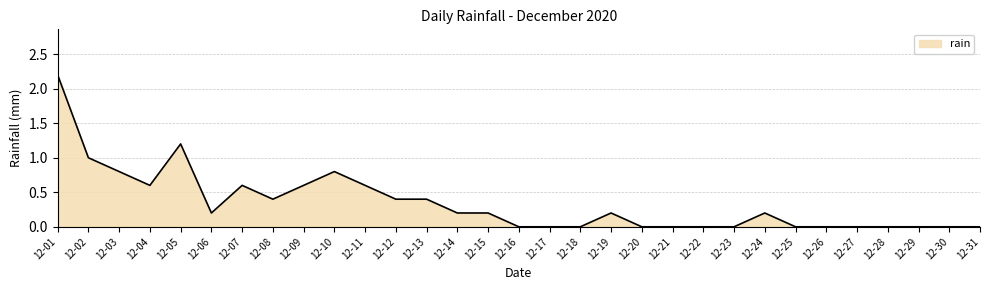

Which has a higher value, 12-17 or 12-03?

12-03